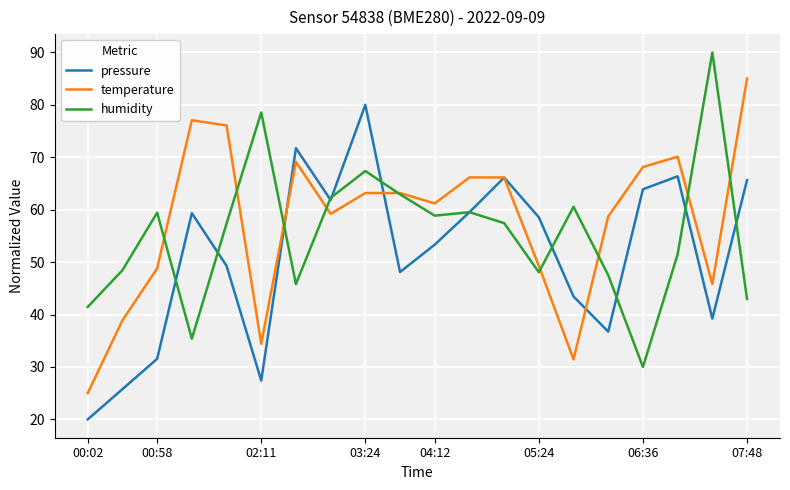

What is the maximum value for pressure?

80.0